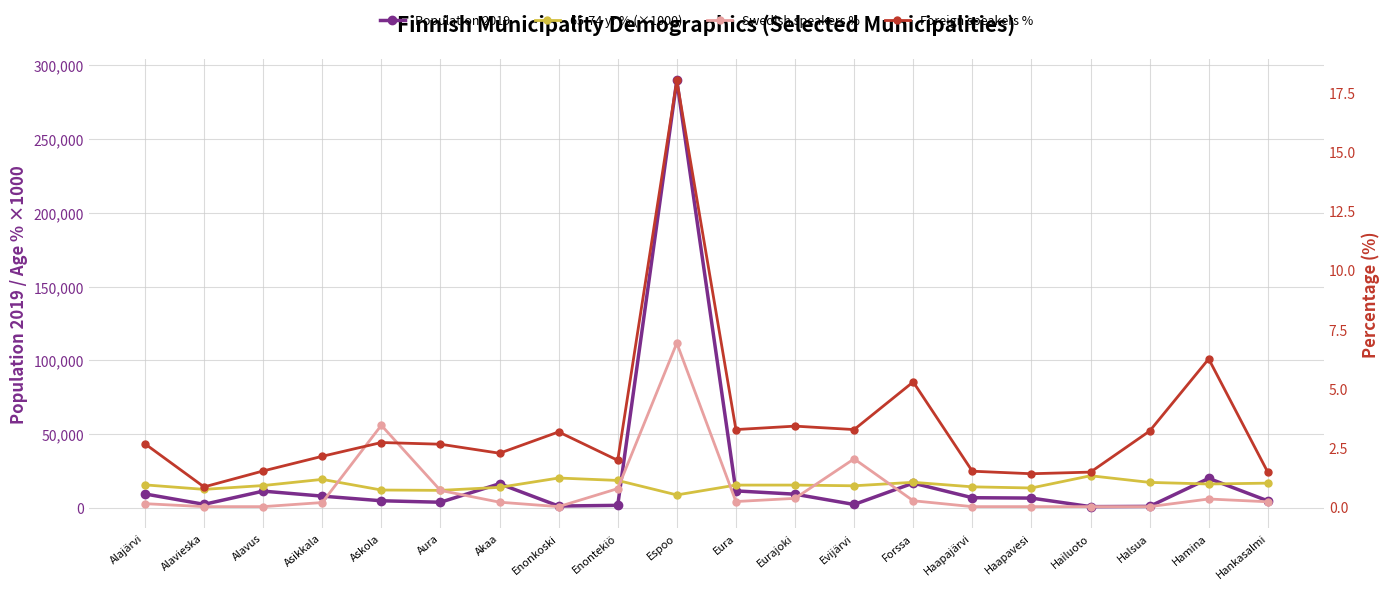

How many values in the Foreign speakers % series are below 2?

7